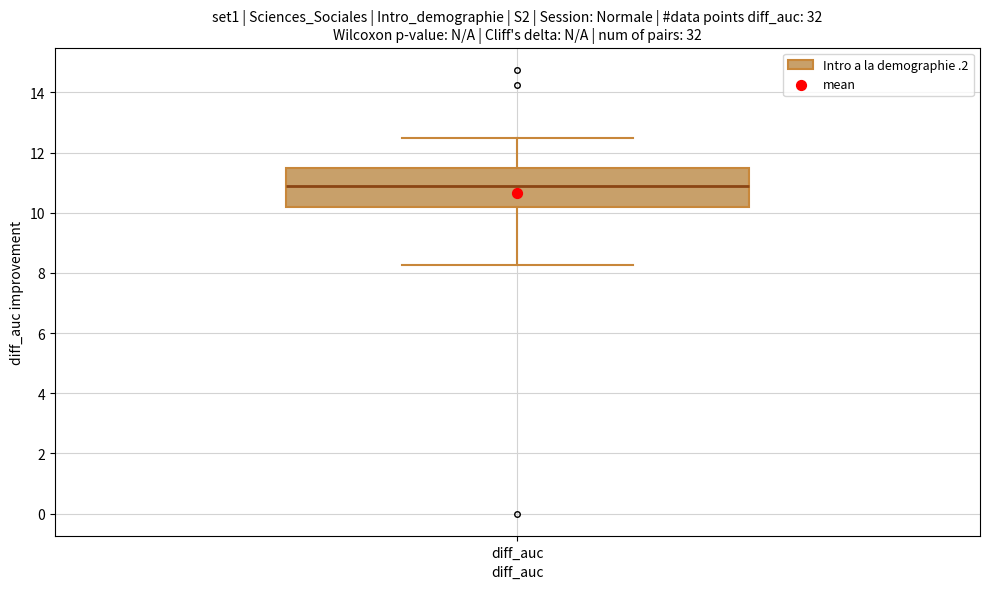

Where is the lower edge of the box for diff_auc on the y-axis? The values are not printed on the chart, so give them approximately, as read against the axis.

10.2